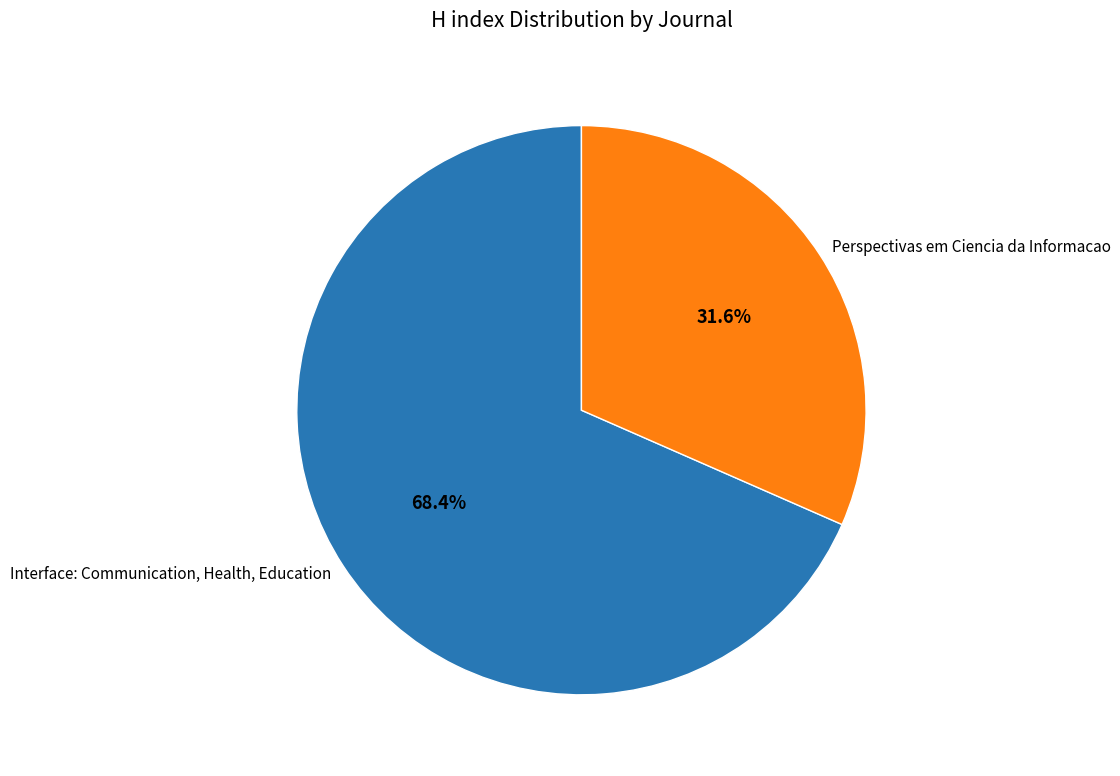

How many segments does this pie chart have?

2